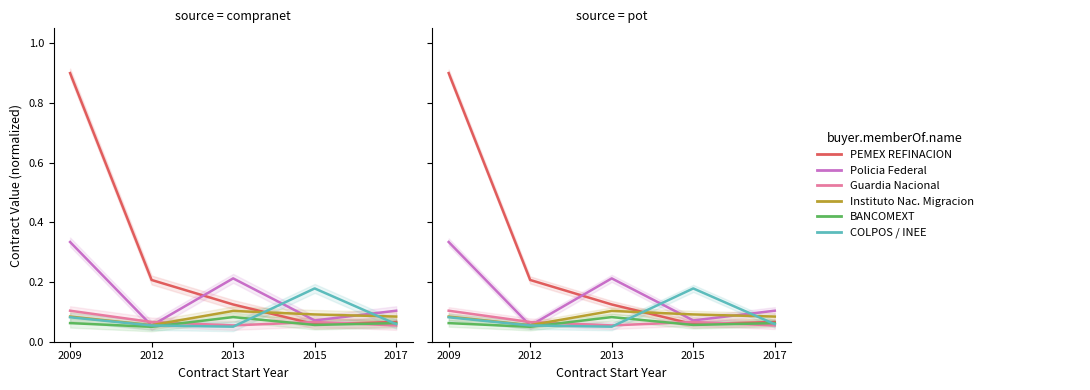

What value does the COLPOS / INEE series have at 2012?

0.1